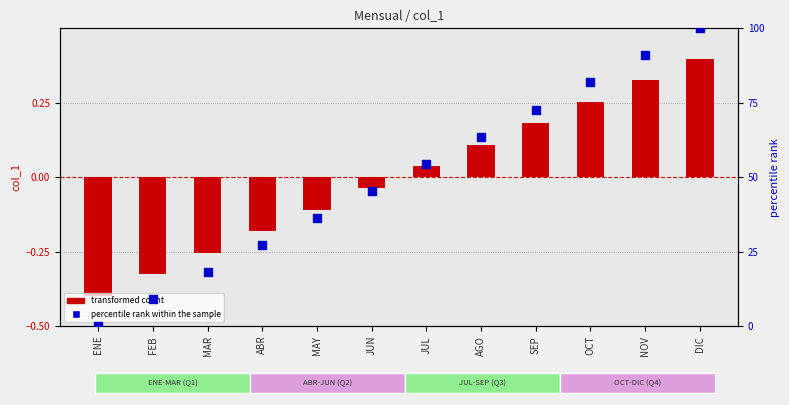

Which series has the largest total across all categories?

percentile rank within the sample